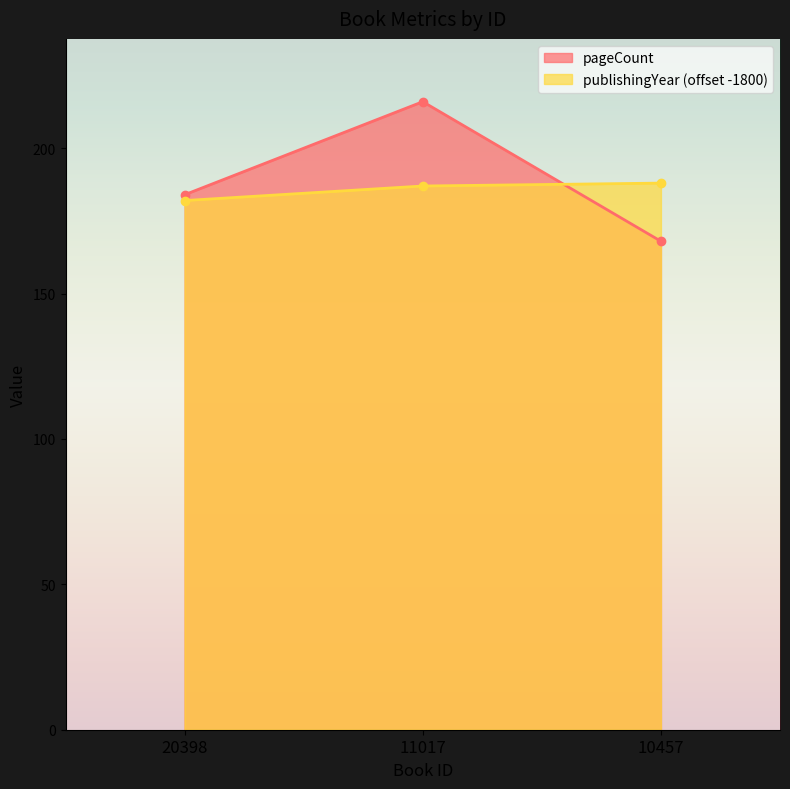

Which series changed the most between 20398 and 10457?

pageCount